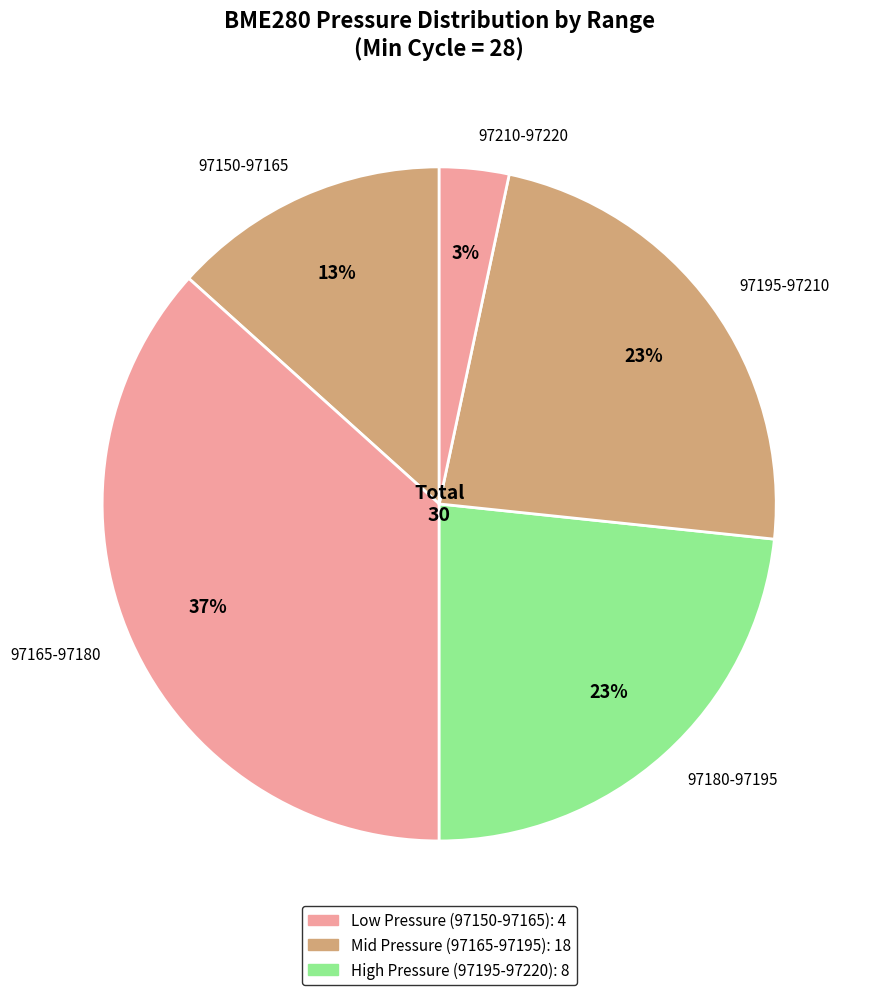

Count the number of slices in the pie.

5